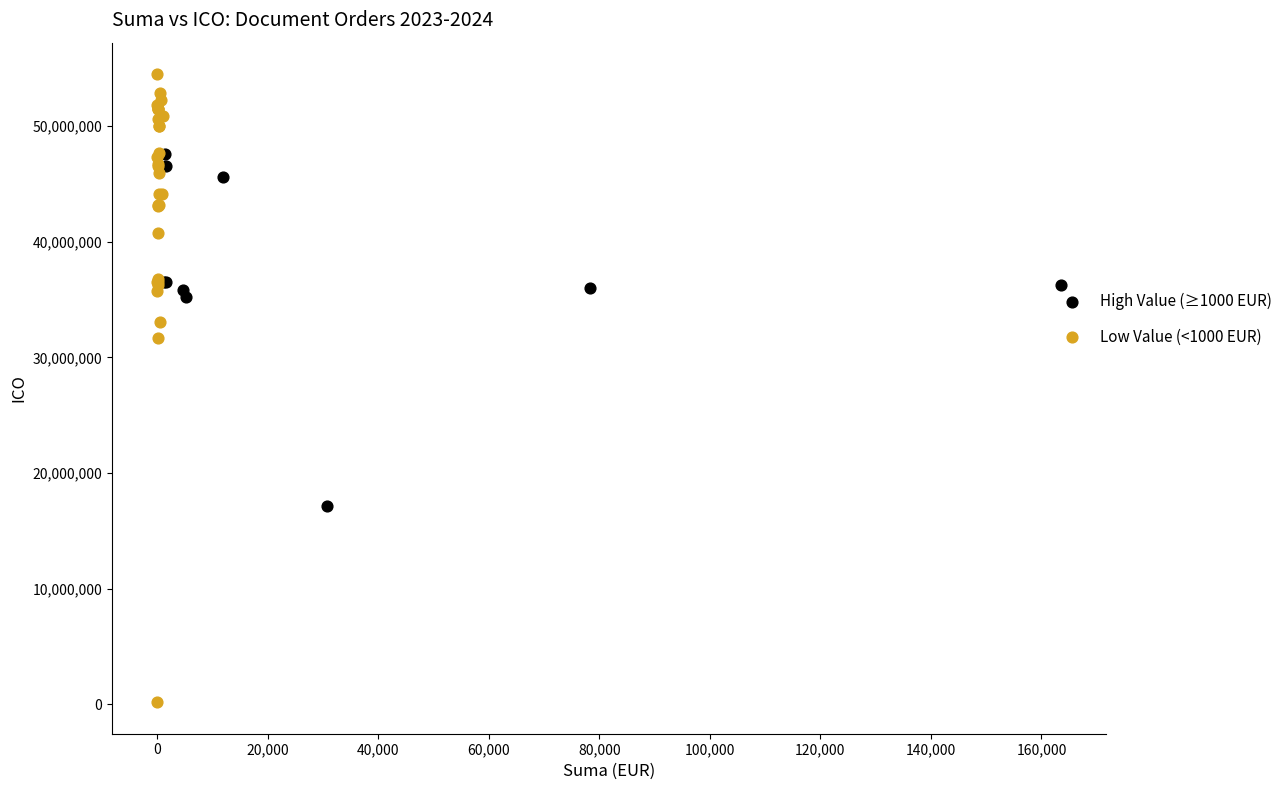

Which series has the largest Y range (max minus min)?

Low Value (<1000 EUR)